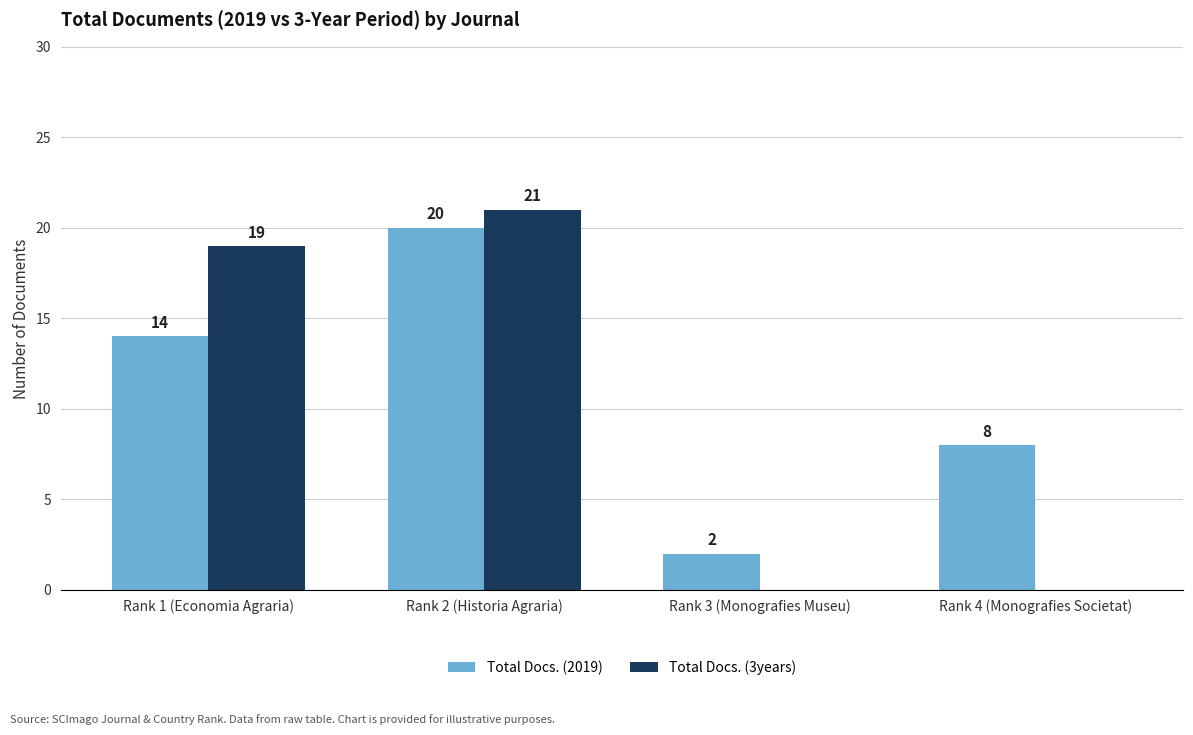

Which label corresponds to the largest value in the chart?

Rank 2 (Historia Agraria)